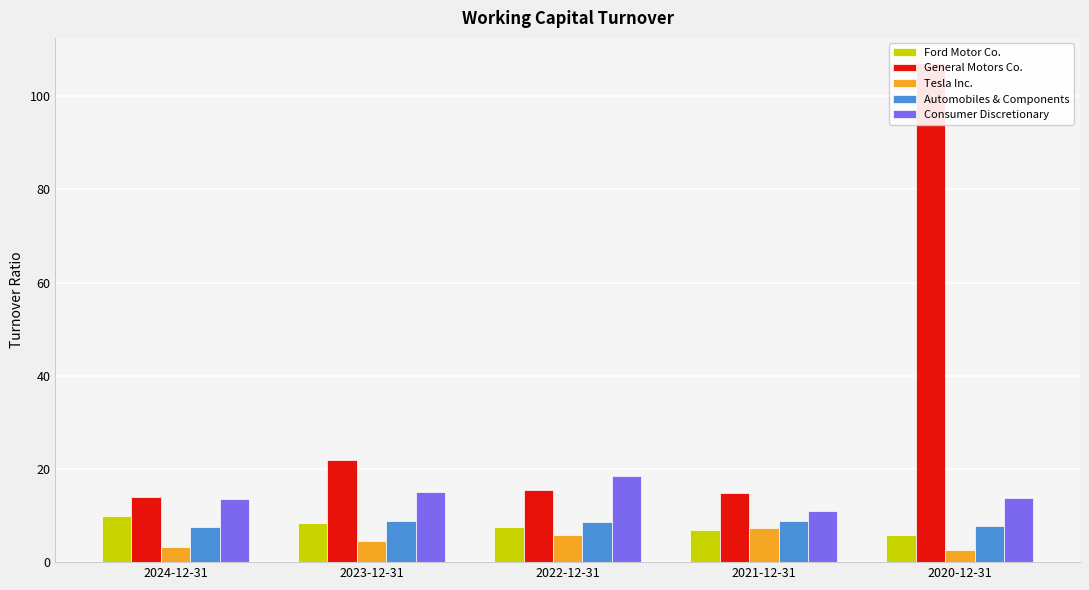

At which category does the chart reach its peak across all series?

2020-12-31